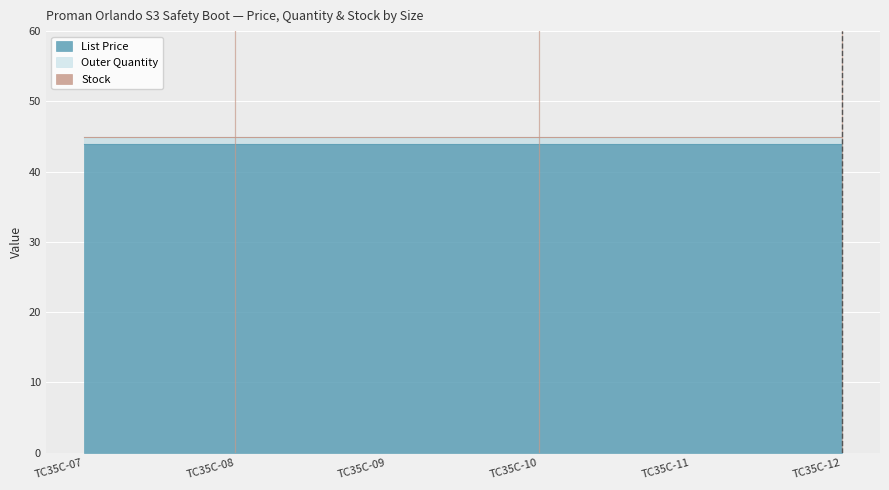

True or false: List Price and Stock intersect in this chart.

False